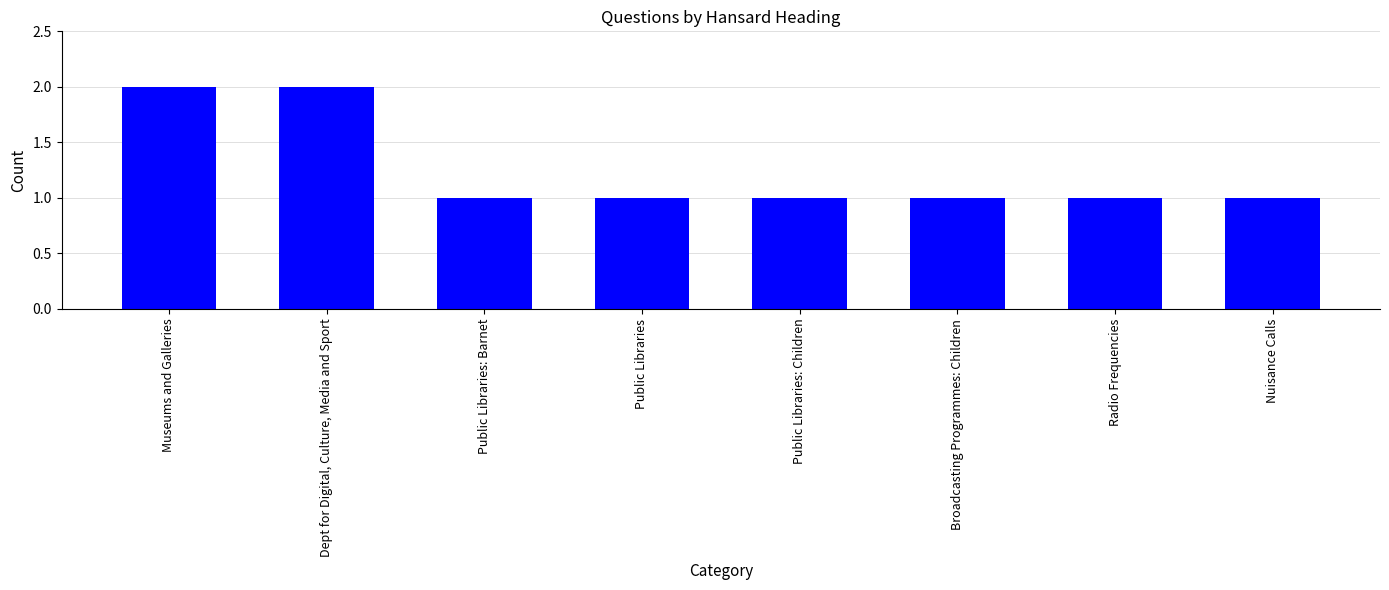

Approximately how many times larger is the value at Dept for Digital, Culture, Media and Sport compared to Broadcasting Programmes: Children?

2.0